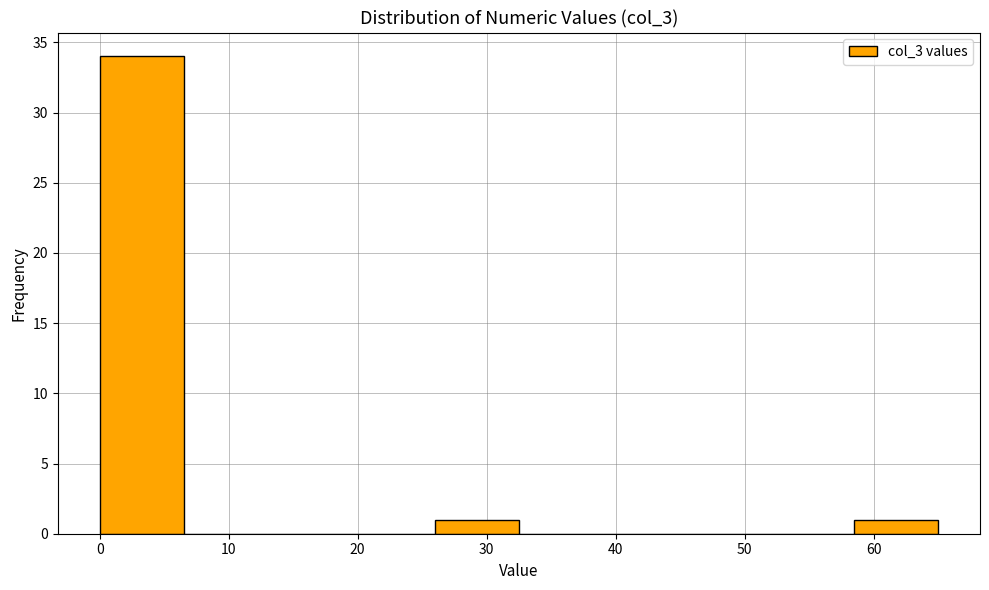

How tall is the bar that spans 58.5 to 65.0 on the x-axis? Neither the bar edges nor the heights are printed on the chart, so give them approximately, as read against the axes.

1